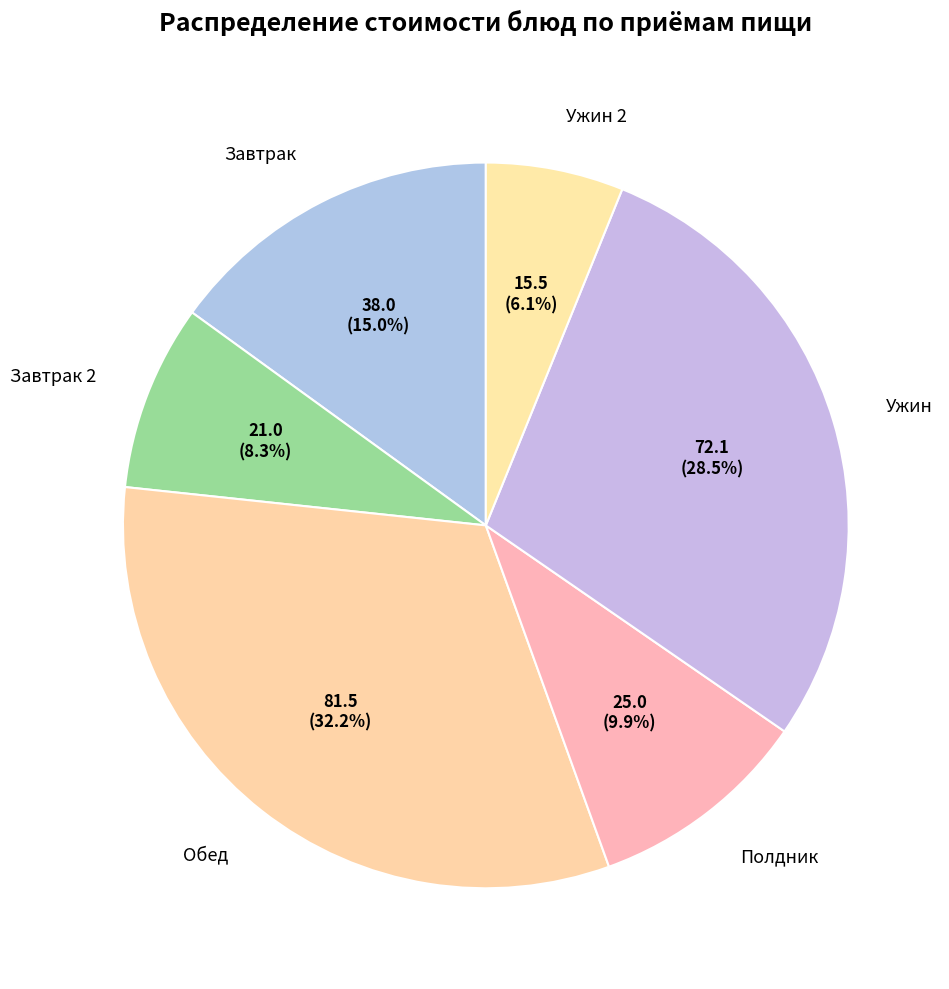

What is the largest slice in the pie chart?

Обед